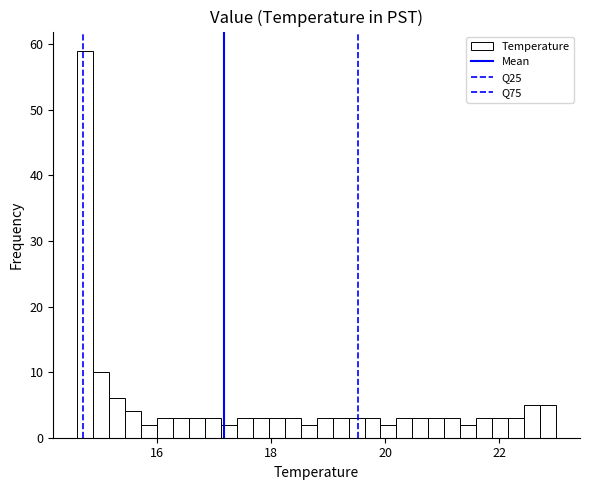

Around what value on the x-axis is the tallest bar? Give the approximate position of its centre, as read against the axis.

14.8